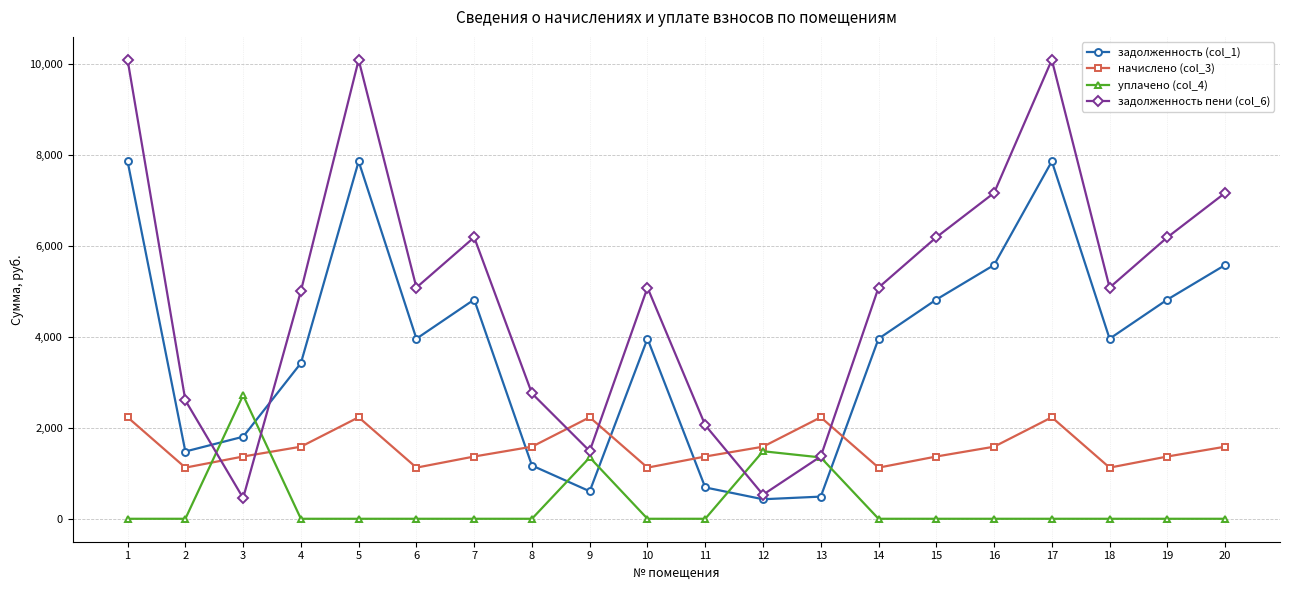

At which category does начислено (col_3) reach its first local valley?

2